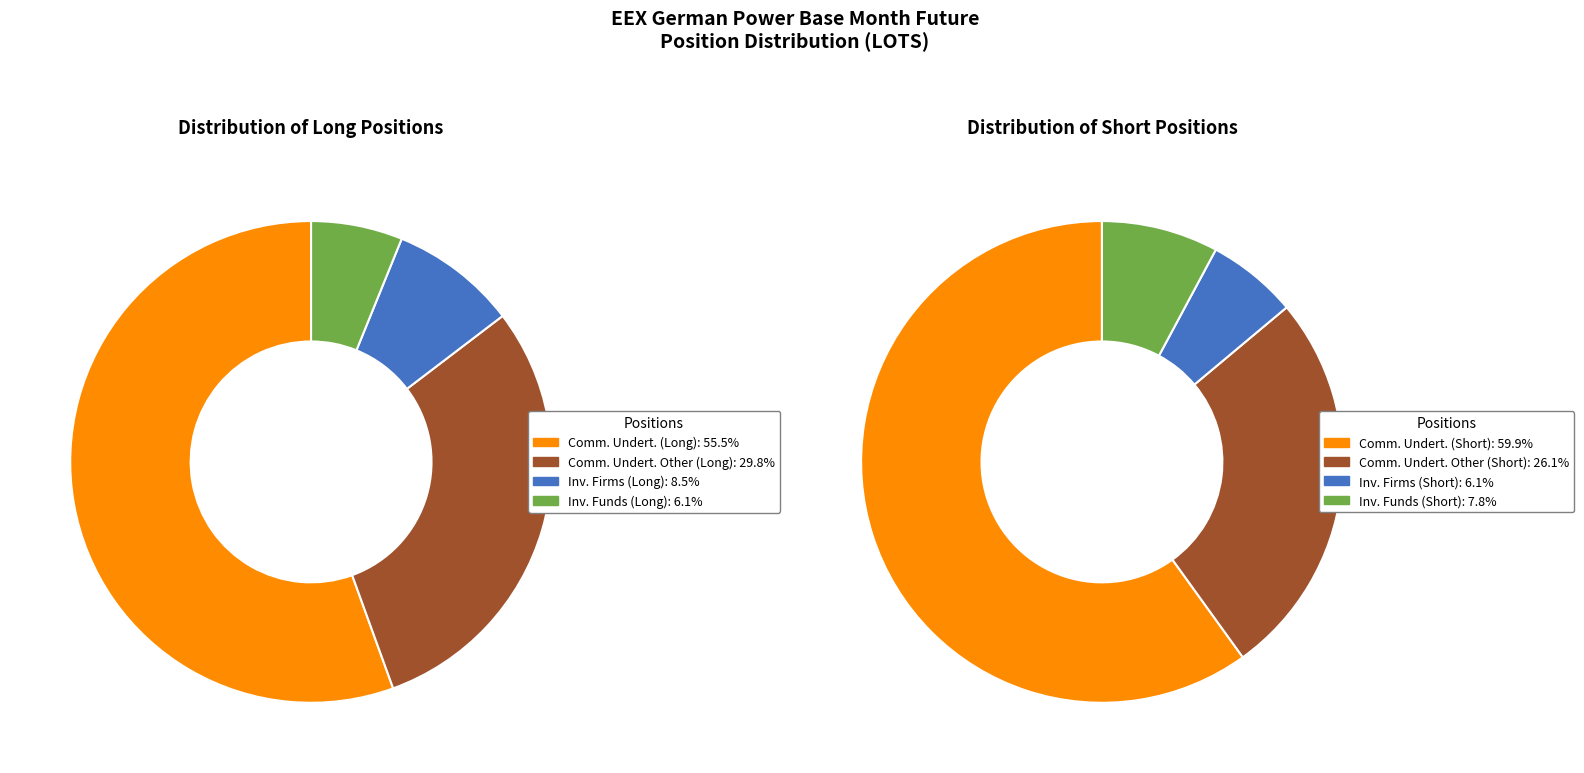

How many slices are in this pie chart?

4